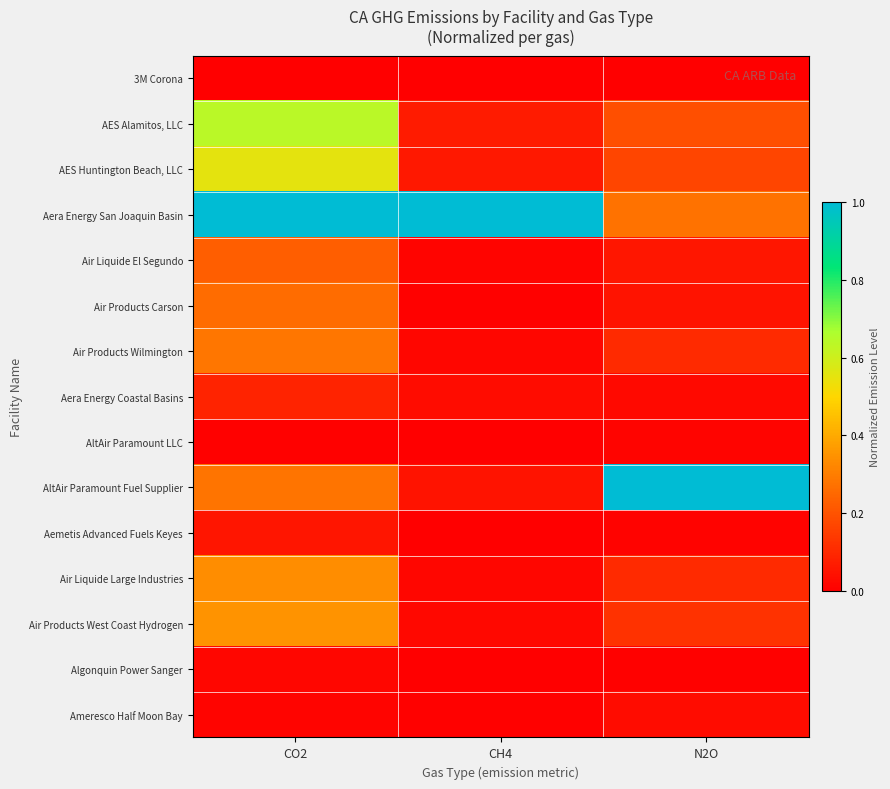

What is the total value across all series at CH4?

1.3